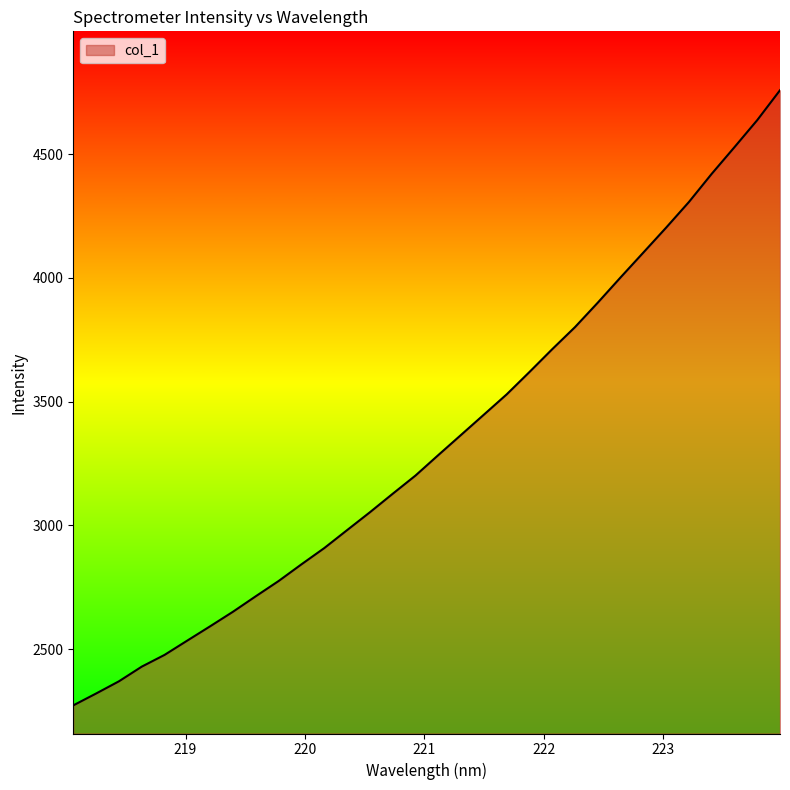

What is the greatest value displayed?

4757.6